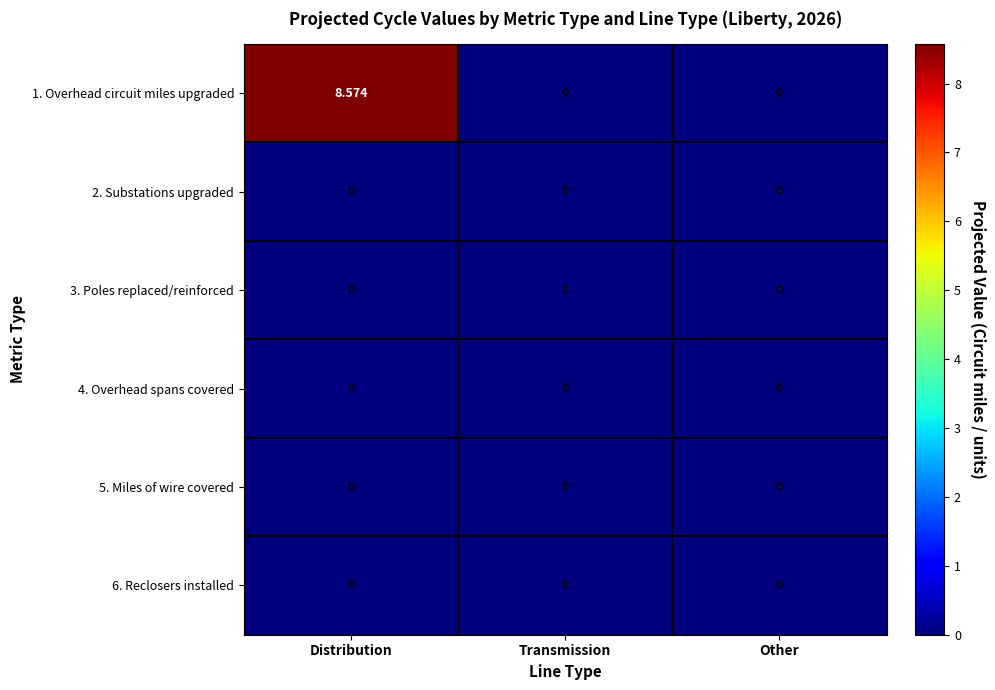

At how many categories does at least one series exceed 7?

1